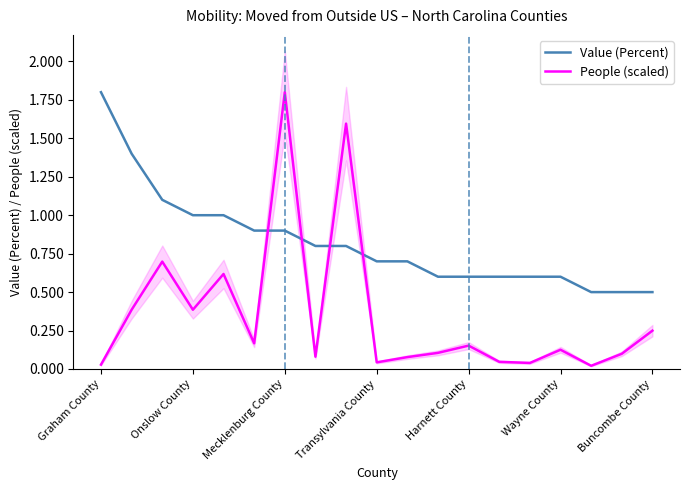

True or false: Value (Percent) has more than 0 points higher than both neighbors.

False